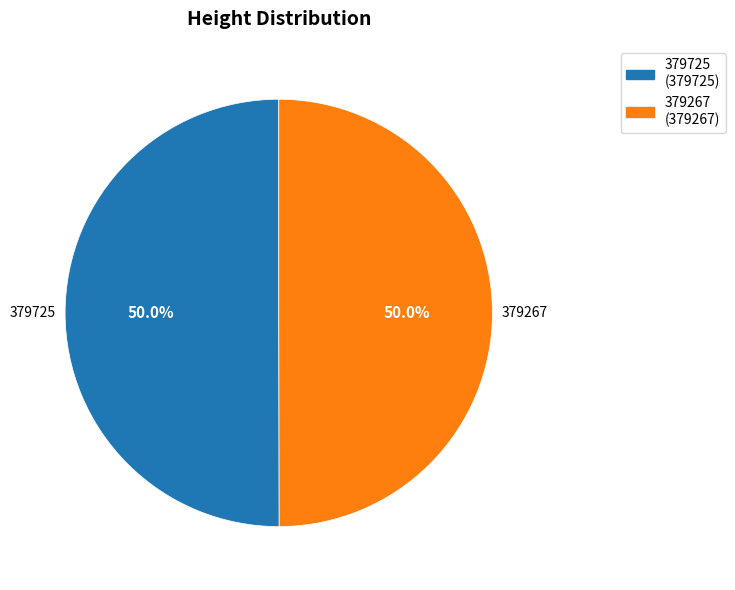

What is the ratio of the value at 379267 to the value at 379725?

1.0